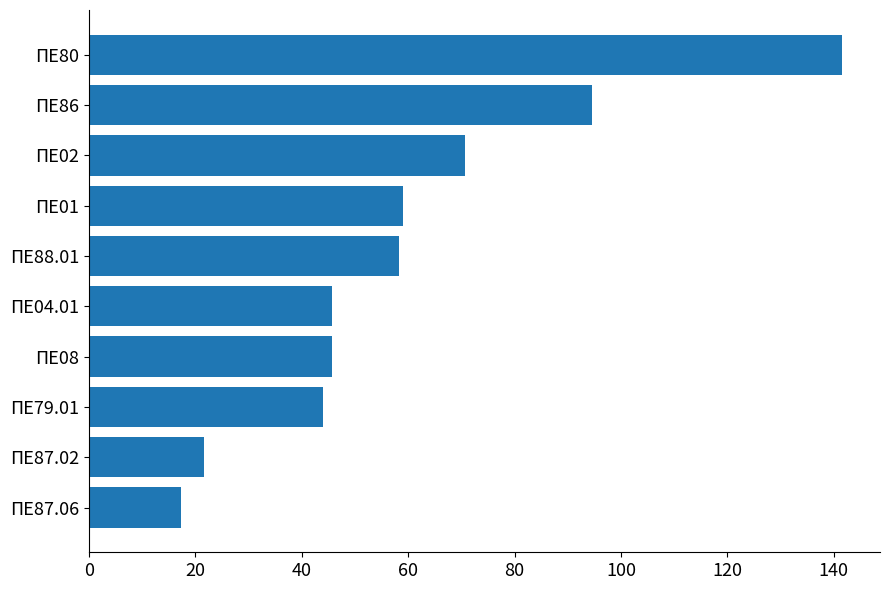

The chart shows a value of 19.7 at ΠΕ04.01. True or false?

False